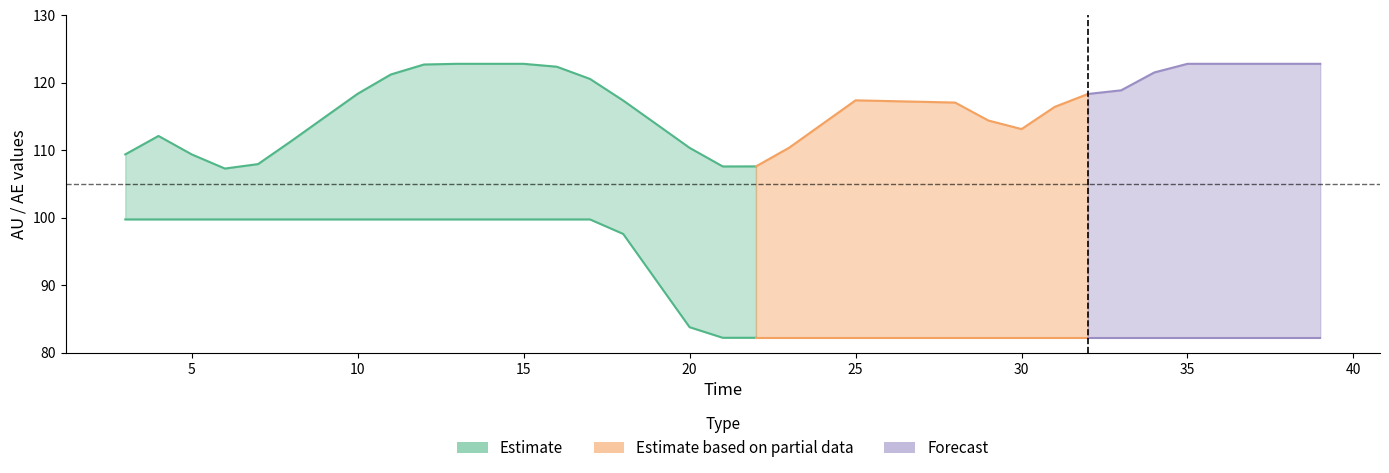

True or false: AU_interp has more than 2 points higher than both neighbors.

False